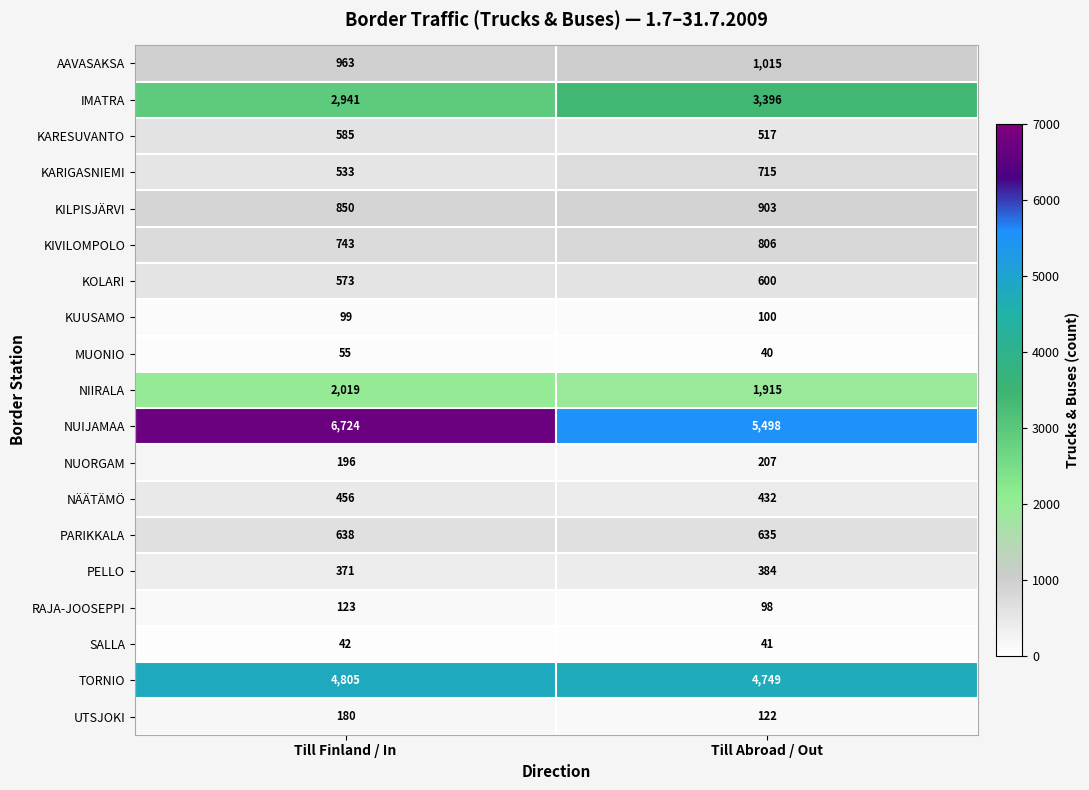

What is the approximate value of NÄÄTÄMÖ at Till Abroad / Out, to the nearest 10?

430